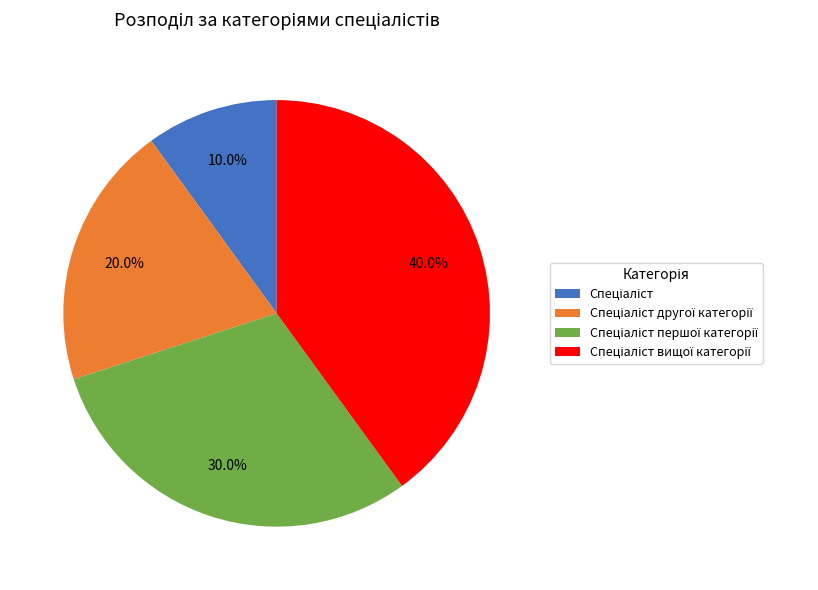

Is there a majority slice in this chart?

No